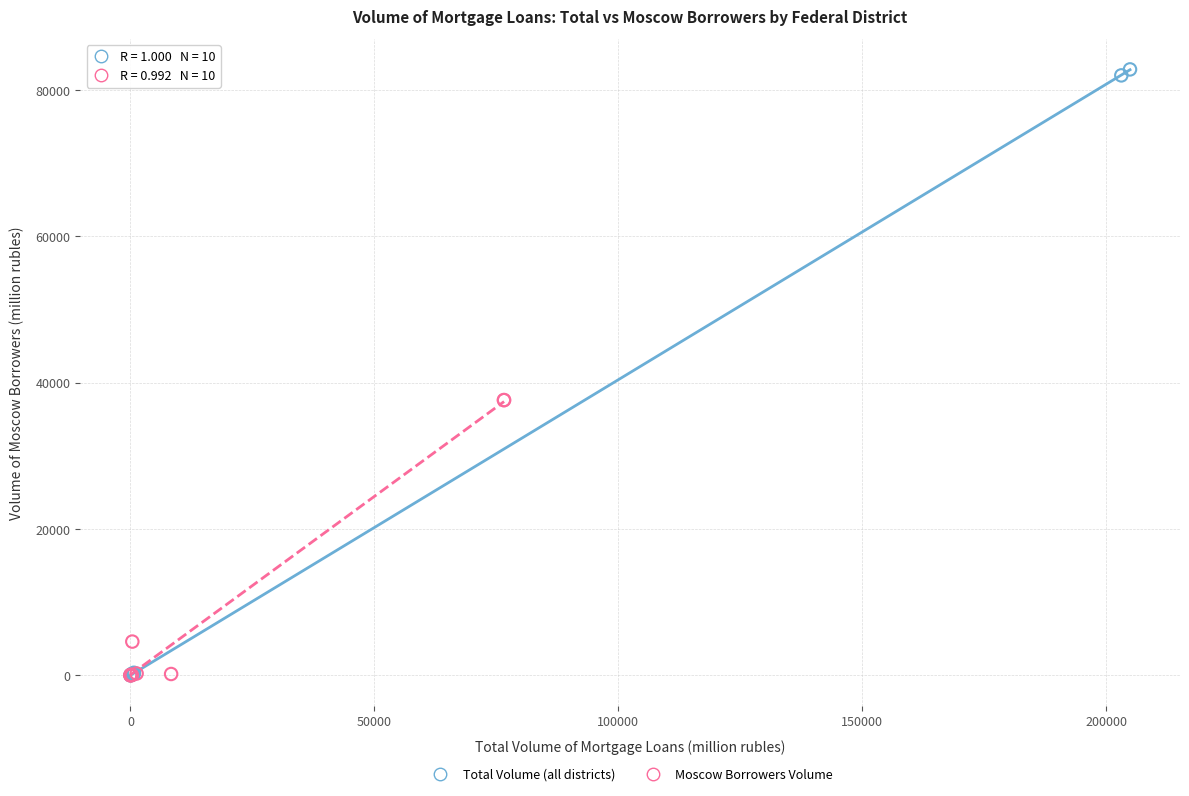

Which series reaches the maximum Y coordinate?

Total Volume (all districts)